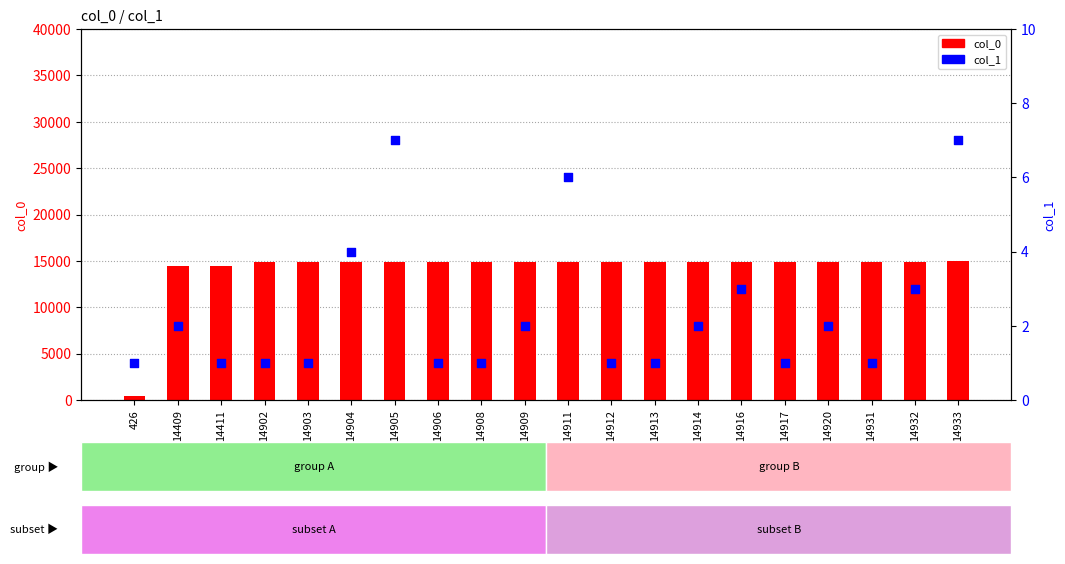

Which series contains the highest Y value?

col_0